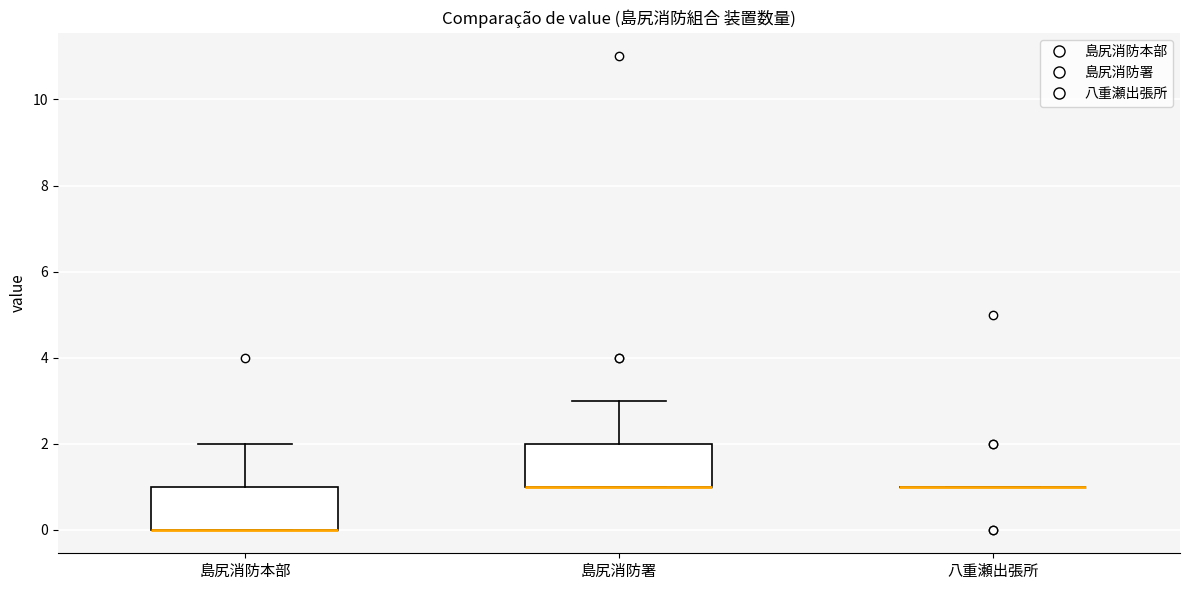

Where does the upper whisker of the box for 島尻消防署 end on the y-axis? The values are not printed on the chart, so give them approximately, as read against the axis.

3